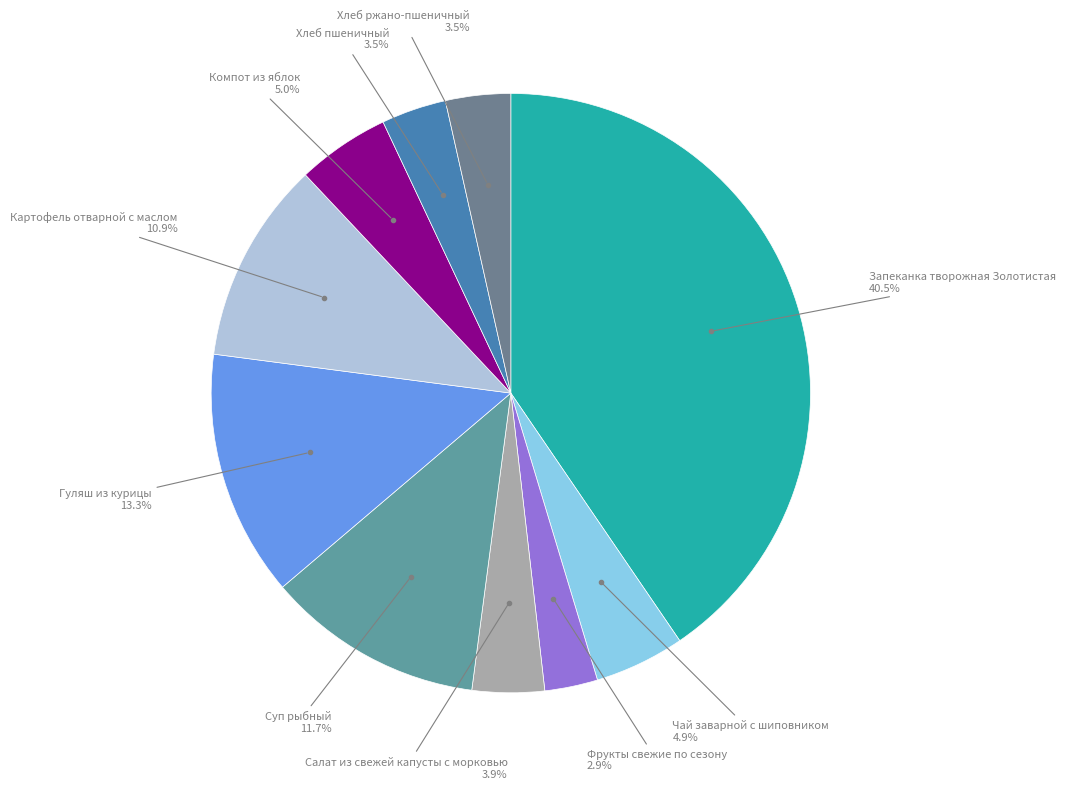

Is Хлеб пшеничный the majority of the pie?

No